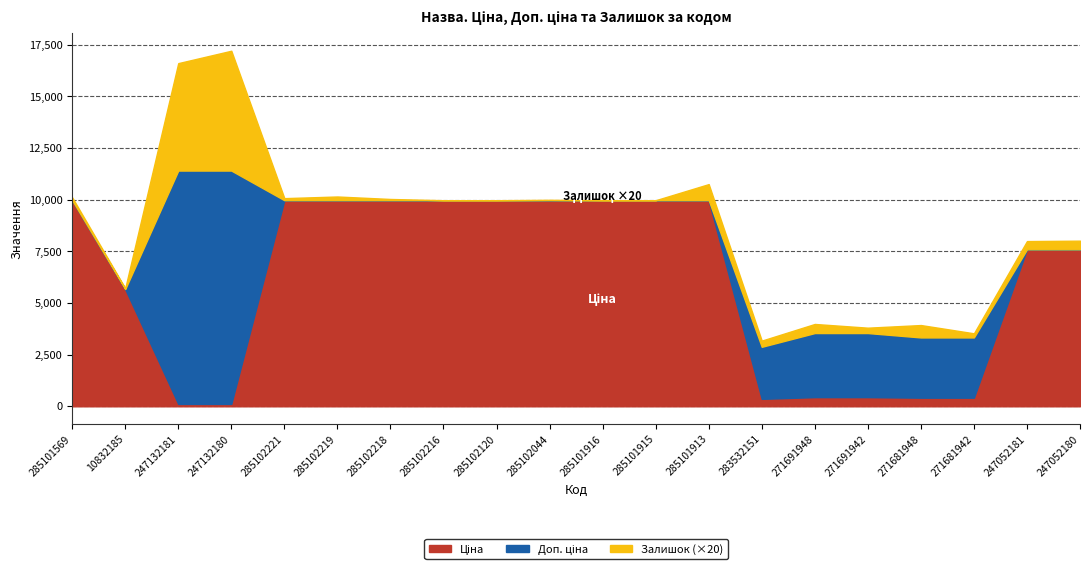

What is the label of the 2nd point from the right?

247052181